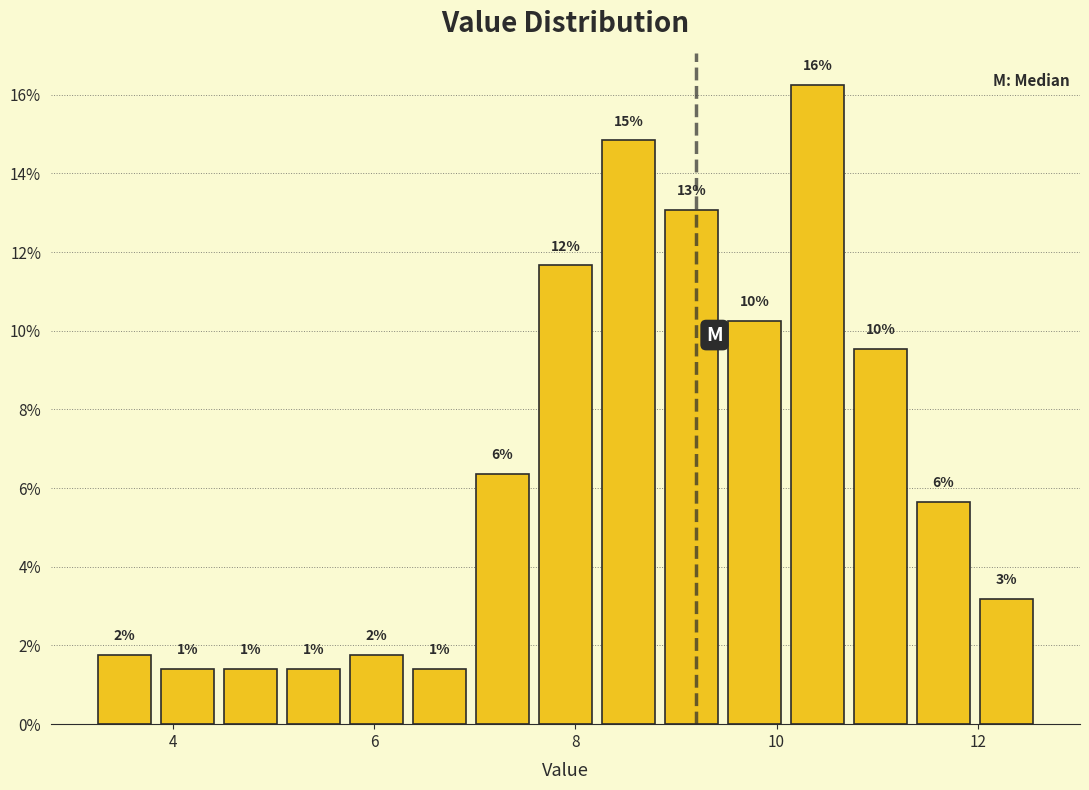

Around what value on the x-axis is the tallest bar? Give the approximate position of its centre, as read against the axis.

10.4